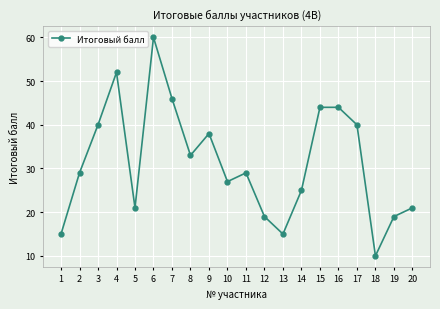

What is the sum of all values?

627